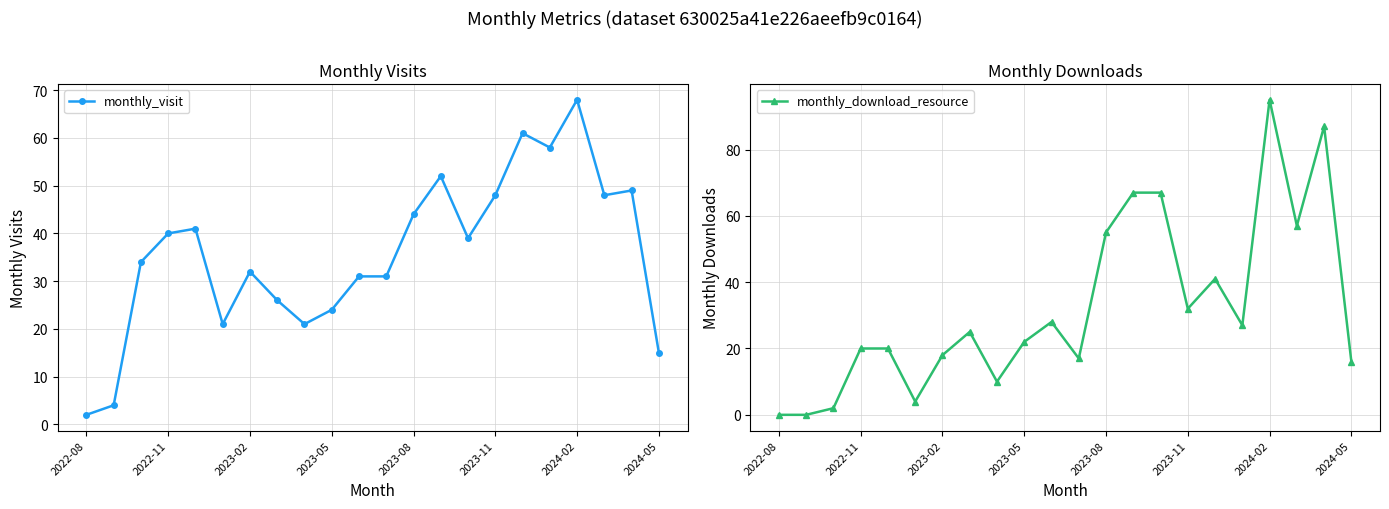

Reading left to right, transcribe all the data shown in this chart.

monthly_visit: 2	4	34	40	41	21	32	26	21	24	31	31	44	52	39	48	61	58	68	48	49	15
monthly_download_resource: 0	0	2	20	20	4	18	25	10	22	28	17	55	67	67	32	41	27	95	57	87	16